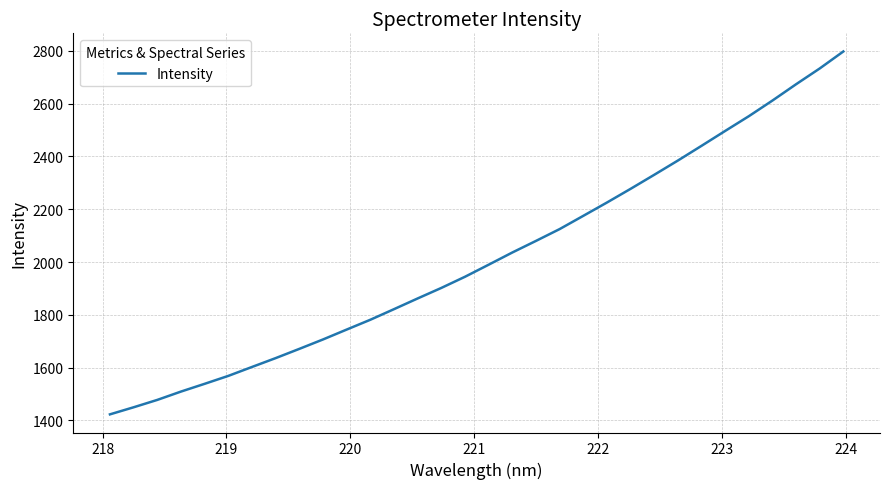

What is the difference between the maximum and minimum values?

1374.6